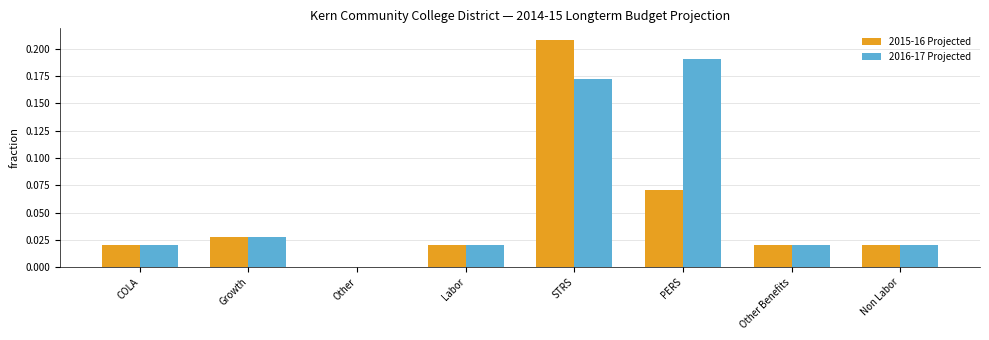

Which series changed the most between Other and PERS?

2016-17 Projected